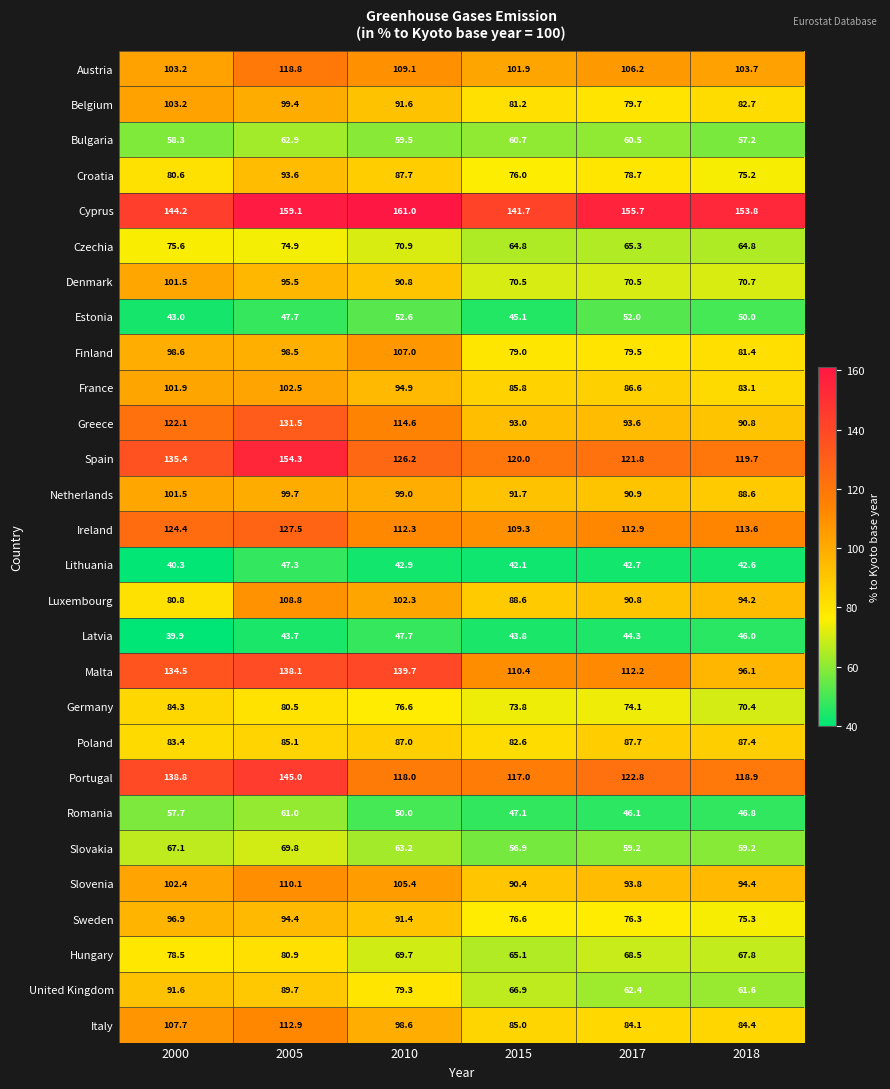

Which series has the widest spread of values?

Malta